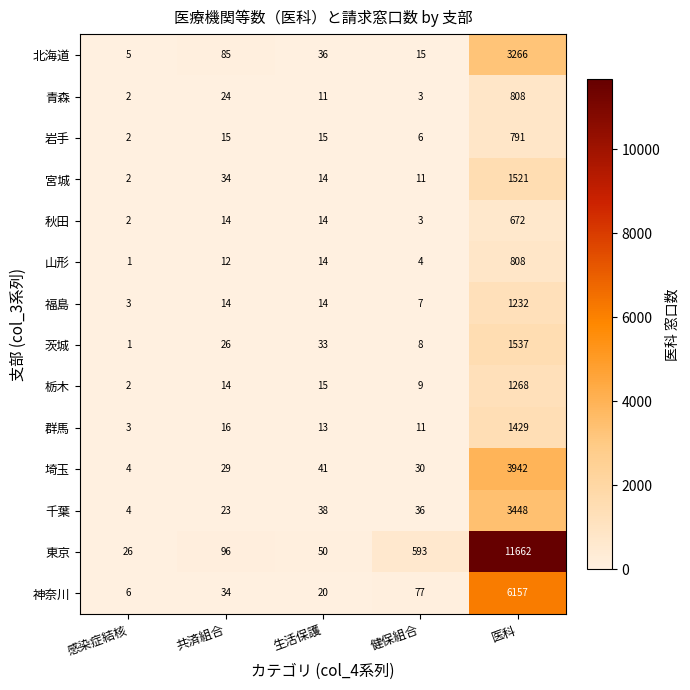

True or false: 青森 has a value of 3 at 健保組合.

True